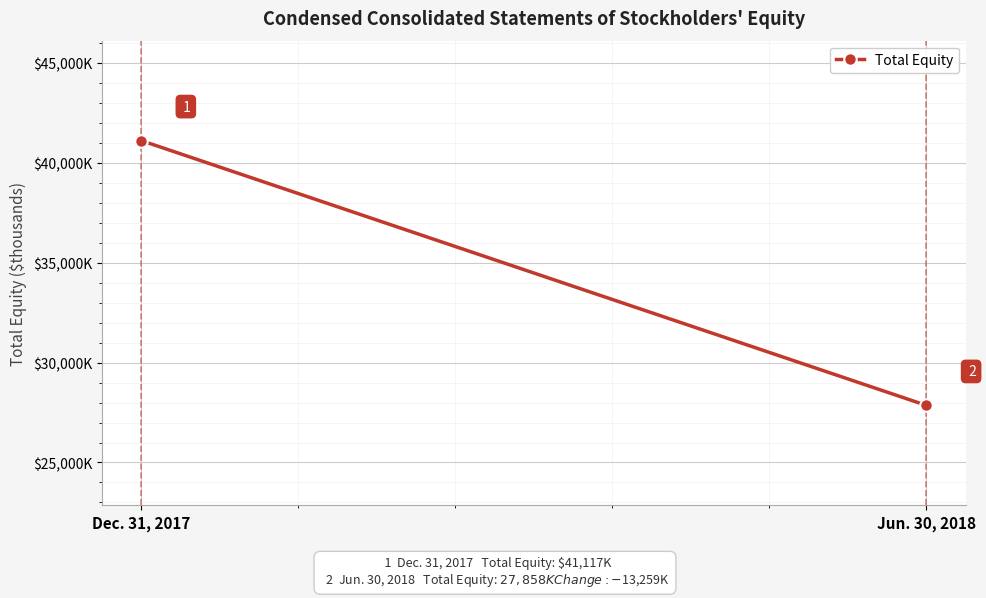

What is the difference between the maximum and minimum values?

13259